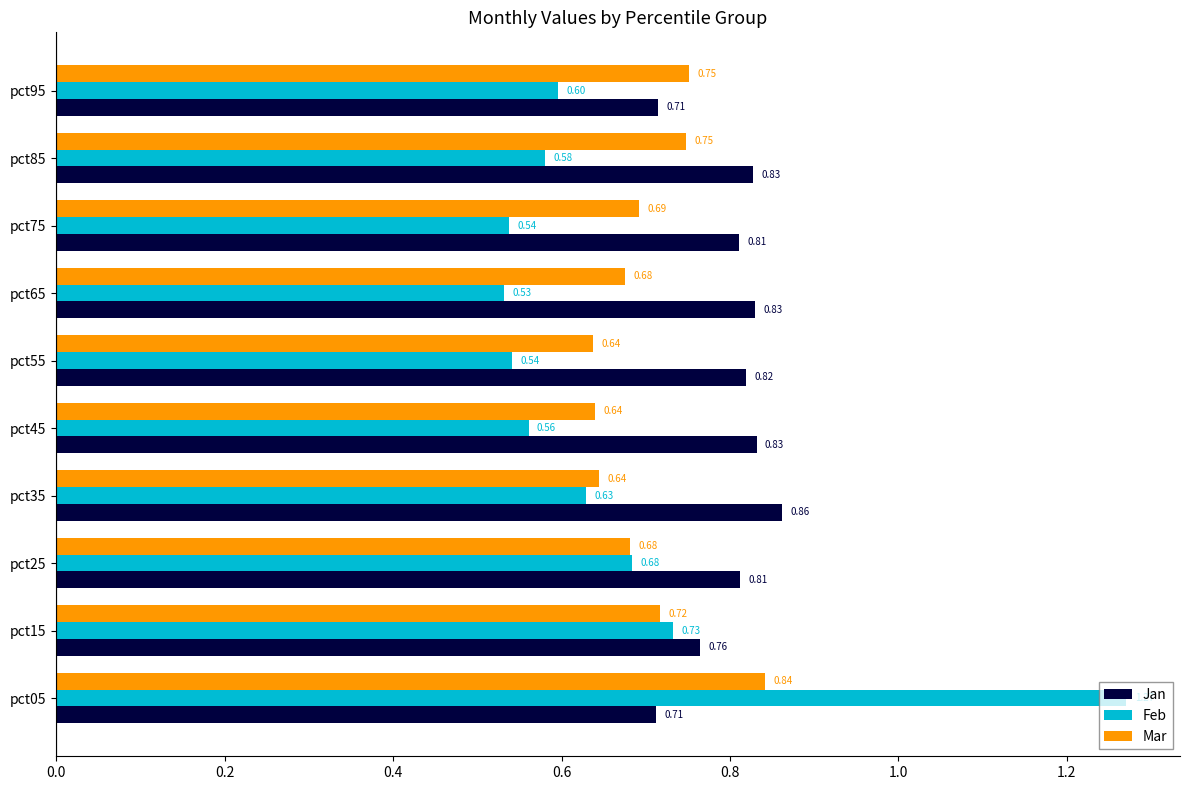

What is the sum of all Mar values?

7.0